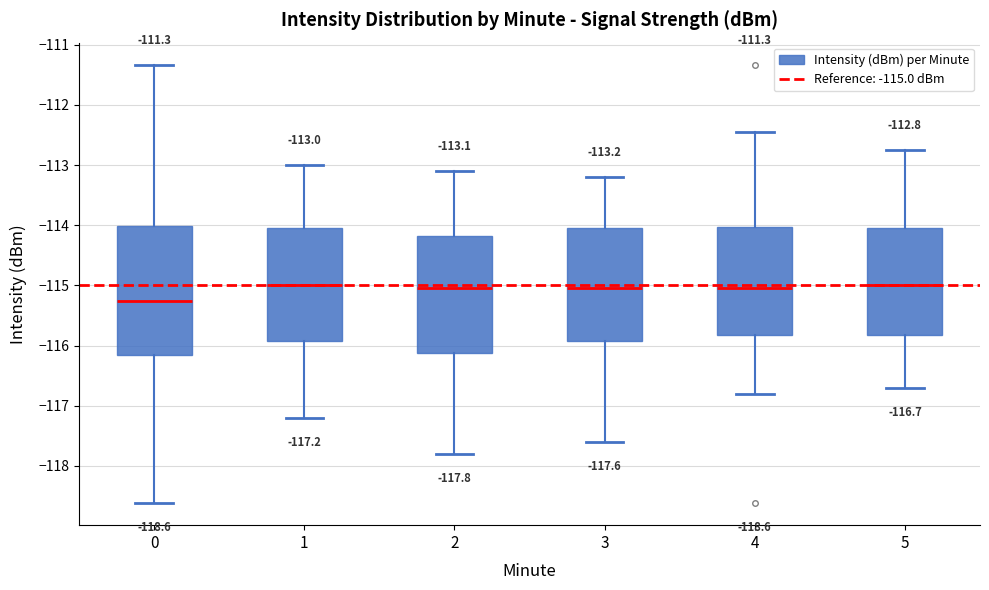

Which box is the tallest, from its lower edge to its upper edge?

0